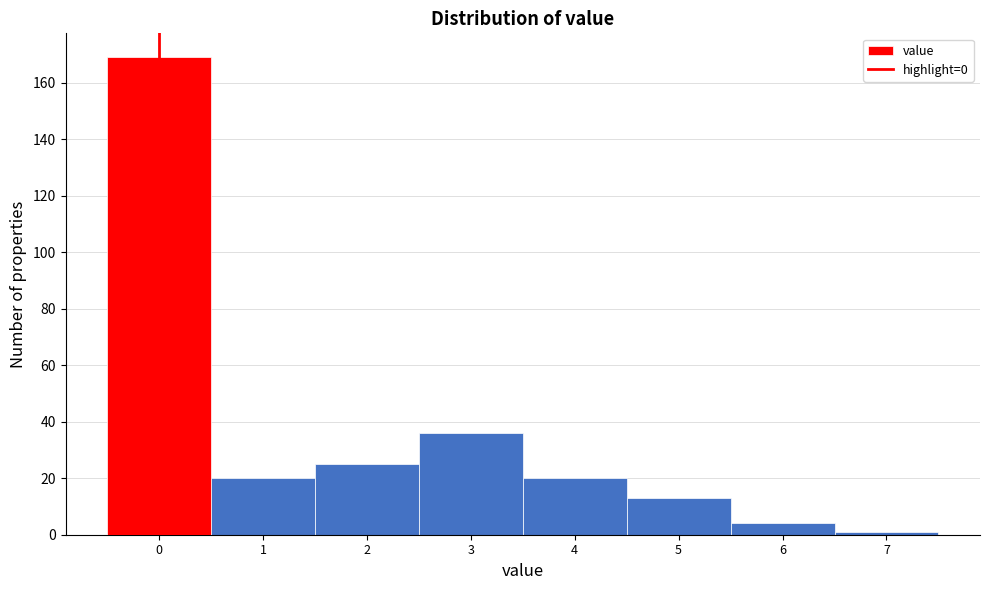

Reading left to right, list every bar in this chart as the range it spans on the x-axis followed by its height. The values are not printed on the chart, so give them approximately, as read against the axis.

-0.5 to 0.5: 170
0.5 to 1.5: 20
1.5 to 2.5: 26
2.5 to 3.5: 36
3.5 to 4.5: 20
4.5 to 5.5: 14
5.5 to 6.5: 4
6.5 to 7.5: under 2